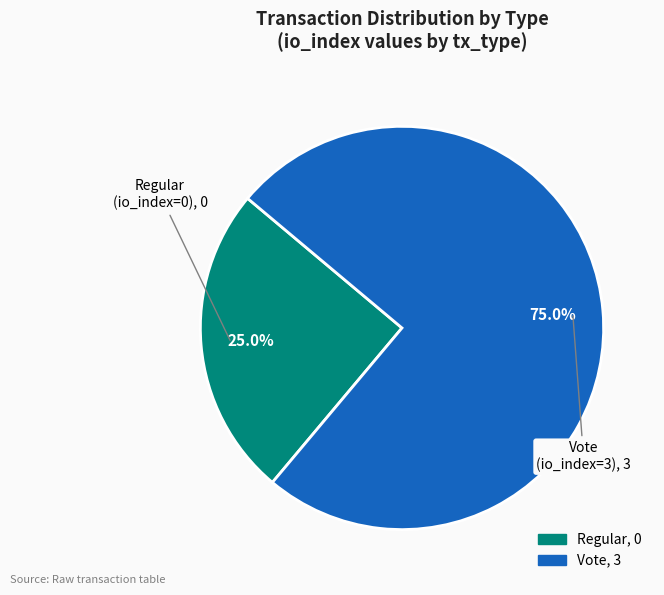

What is the total percentage of Regular and Vote?

100.0%